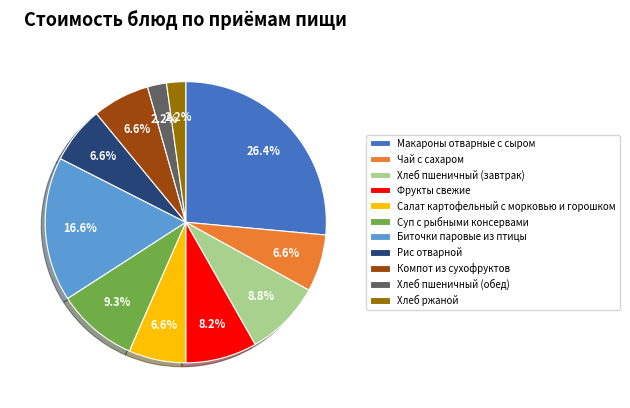

True or false: Салат картофельный с морковью и горошком accounts for 7% of the total.

True